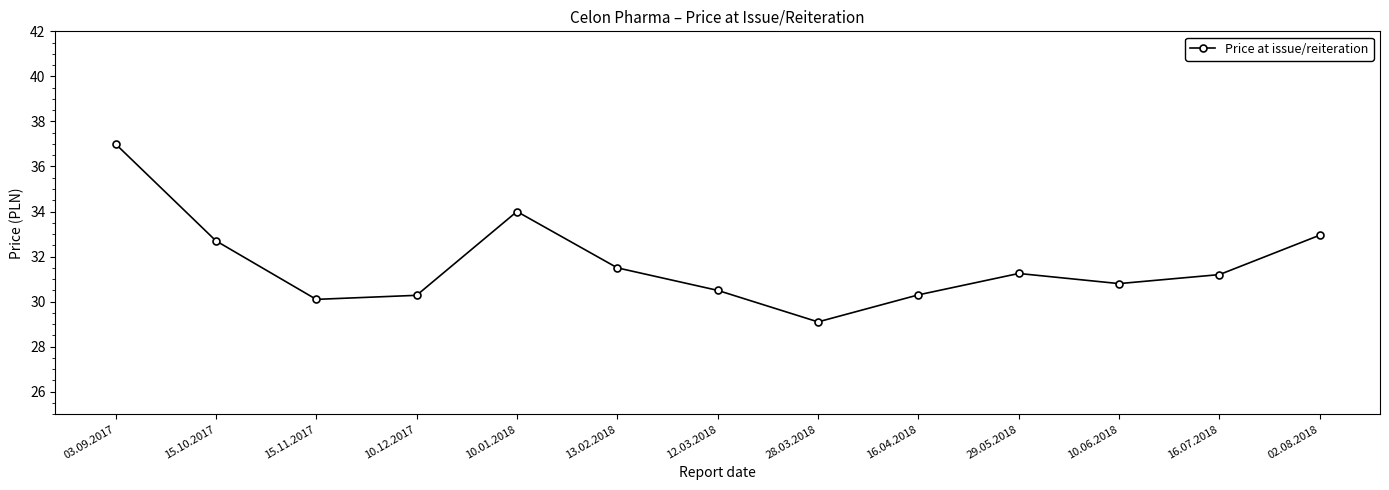

At which category does the data reach its first local peak?

10.01.2018